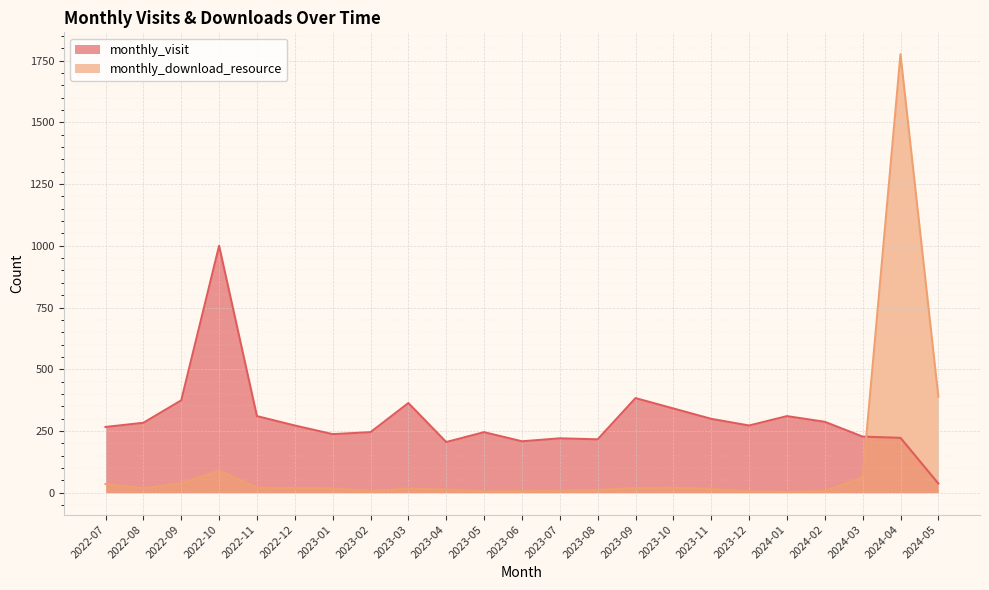

Which label corresponds to the smallest value in the chart?

2024-01